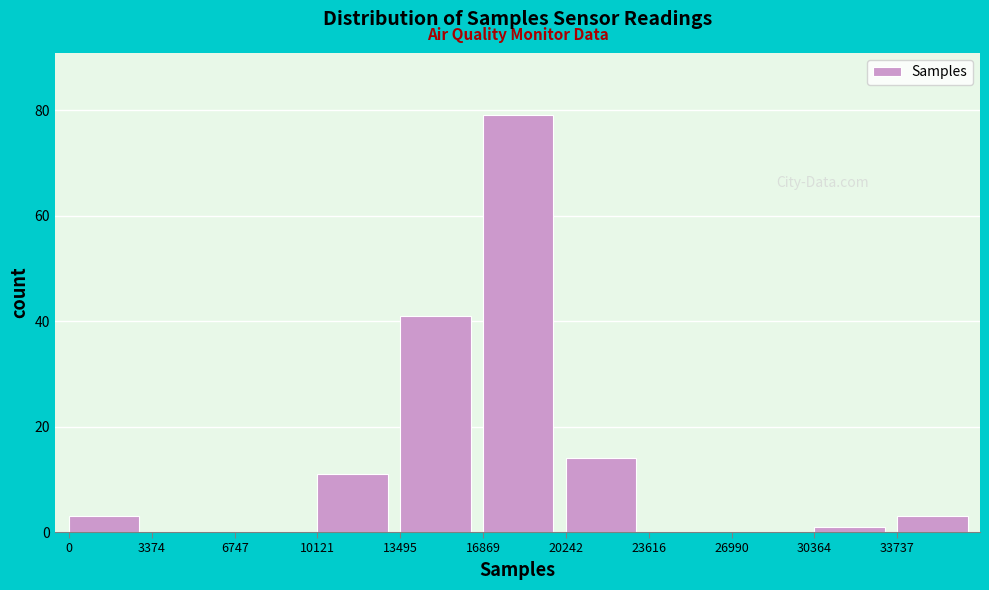

Reading left to right, what are all the values shown in this chart?

0=3	3374=0	6747=0	10121=11	13495=41	16869=79	20242=14	23616=0	26990=0	30364=1	33737=3